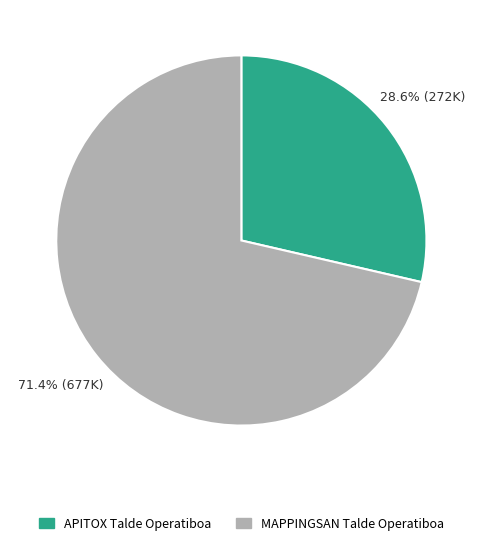

Which category has the biggest portion of the pie?

MAPPINGSAN Talde Operatiboa